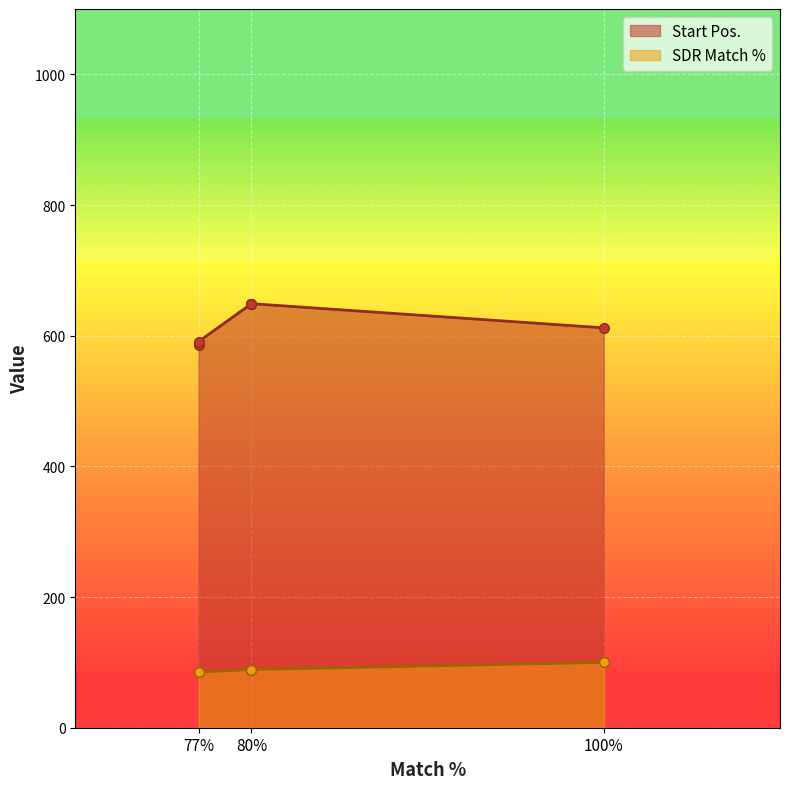

The SDR Match % series shows 89 at 80. True or false?

True